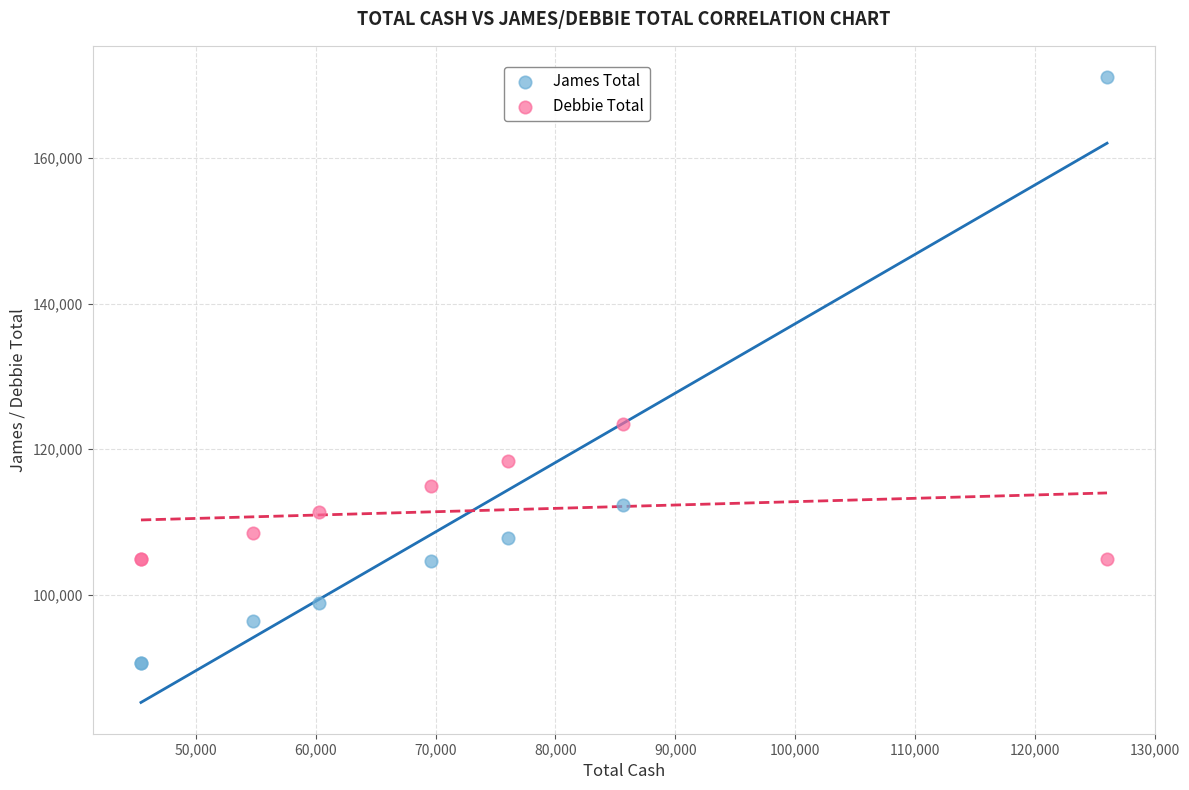

Which series reaches the minimum Y coordinate?

James Total